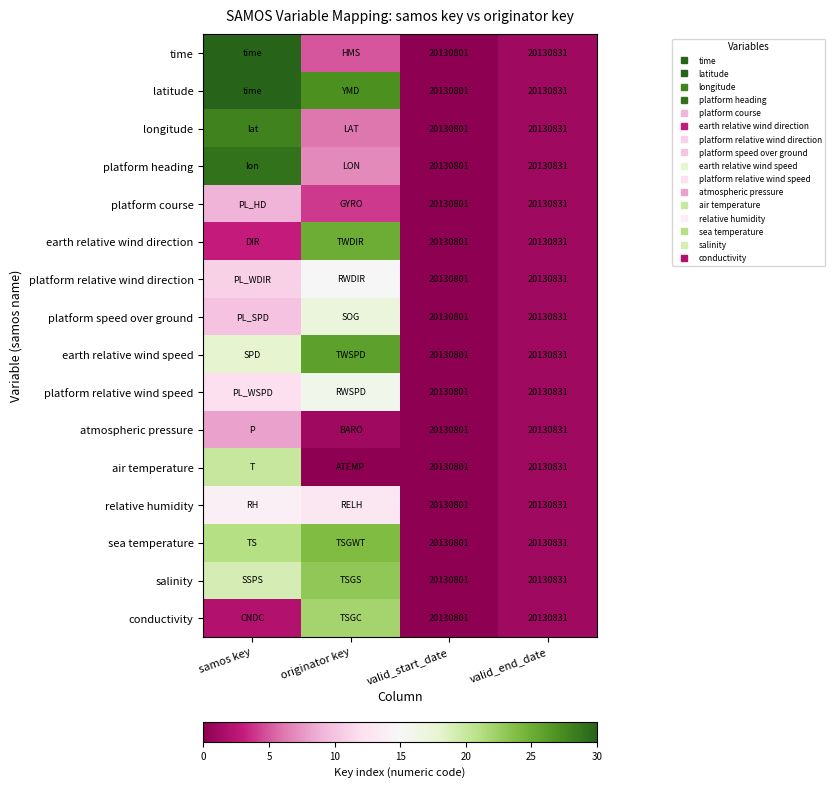

Is it true that latitude equals 1 at valid_end_date?

True